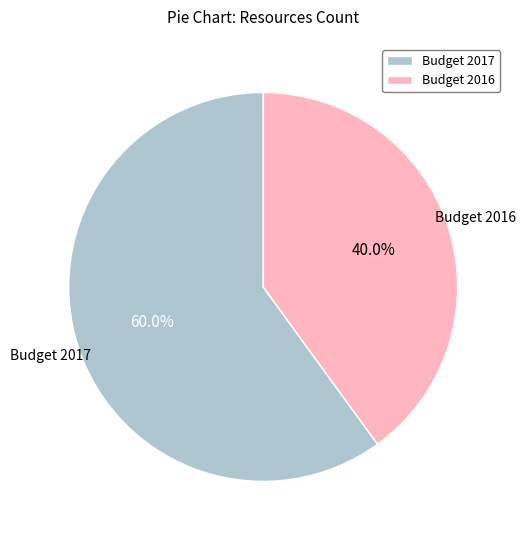

To the nearest percent, what is the average slice percentage?

50%